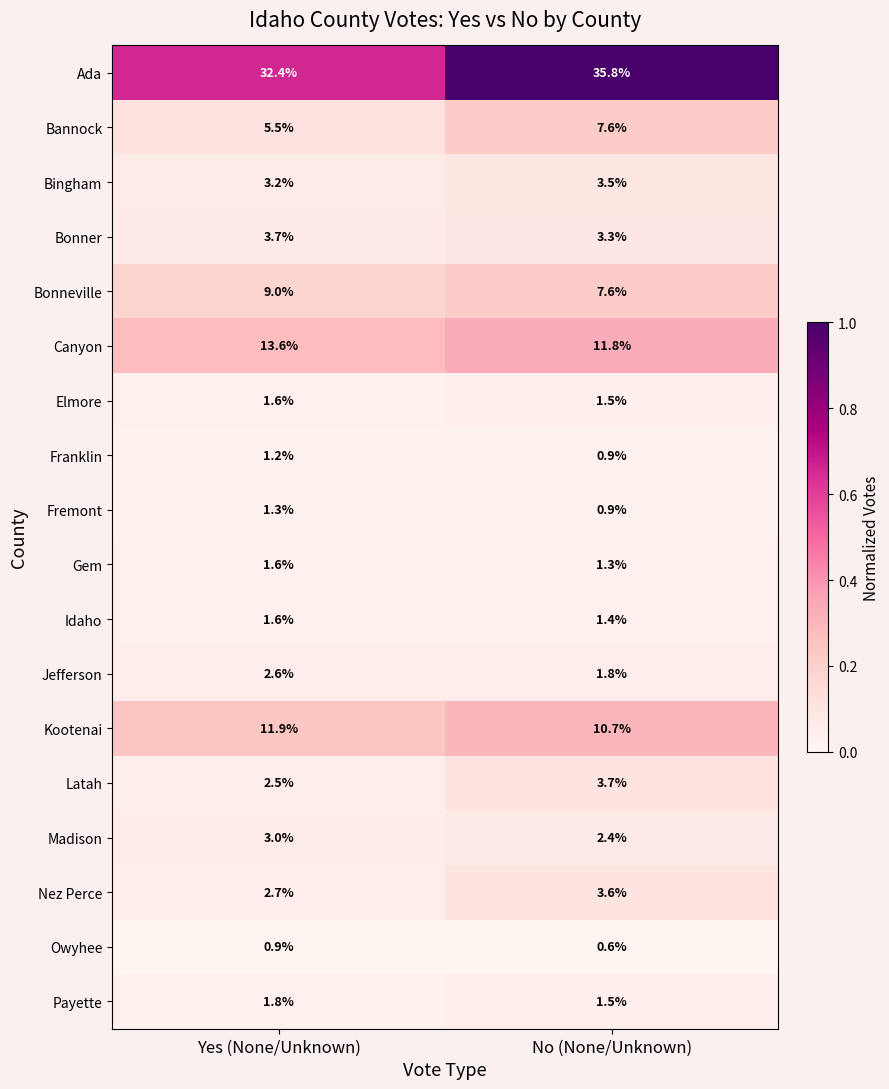

Between Yes (None/Unknown) and No (None/Unknown), which series saw the biggest shift?

Ada